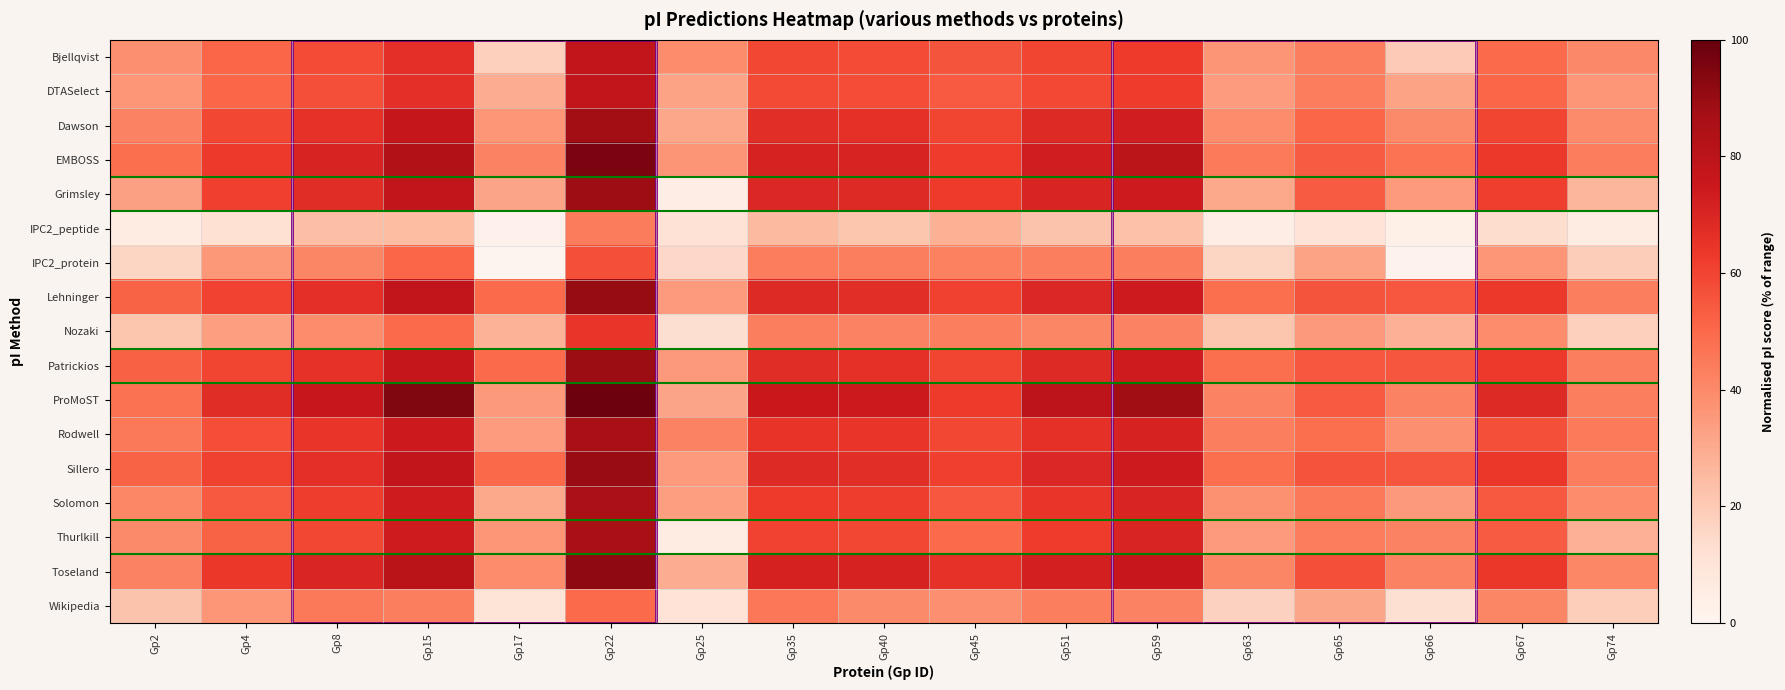

What is the total value across all series at Gp45?

920.8